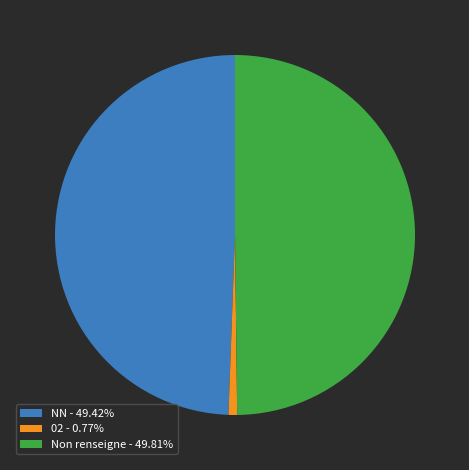

Does 02 - 0.77% account for over 50% of the chart?

No